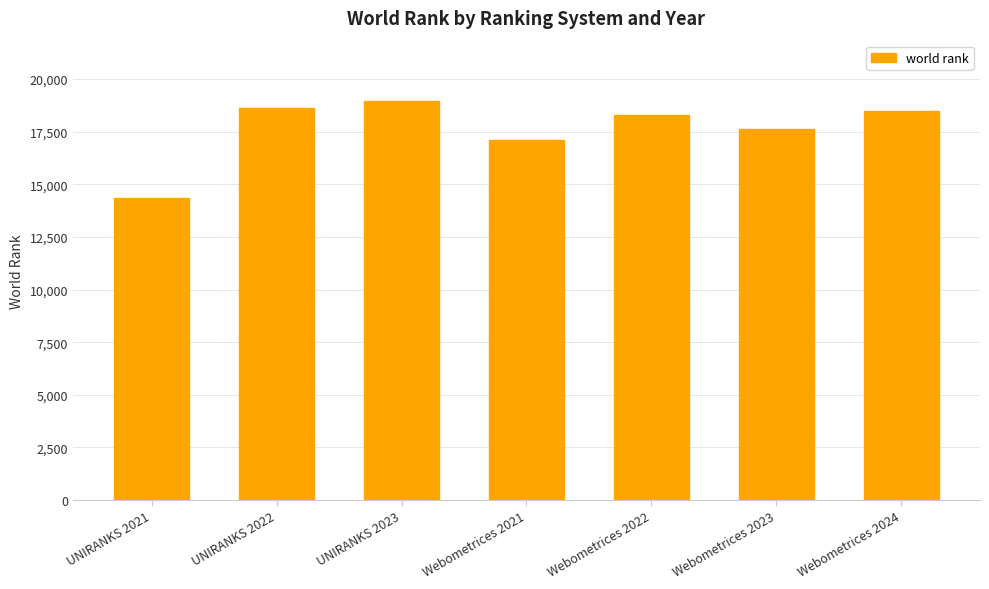

What is the value of the 5th bar from the left?

18296